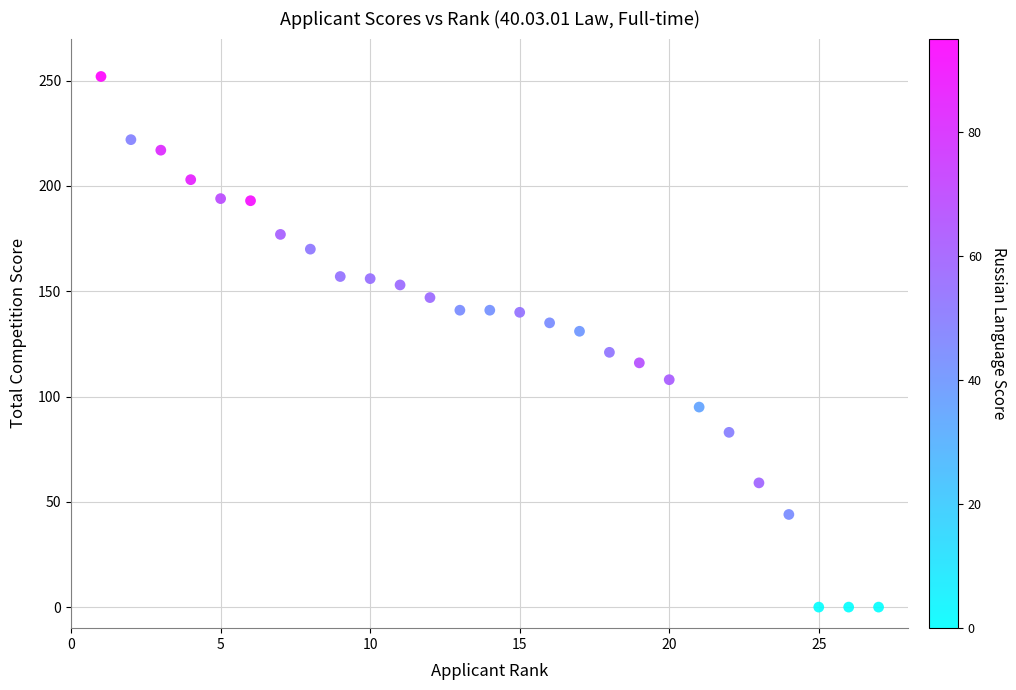

What is the range of Y values (max minus min)?

252